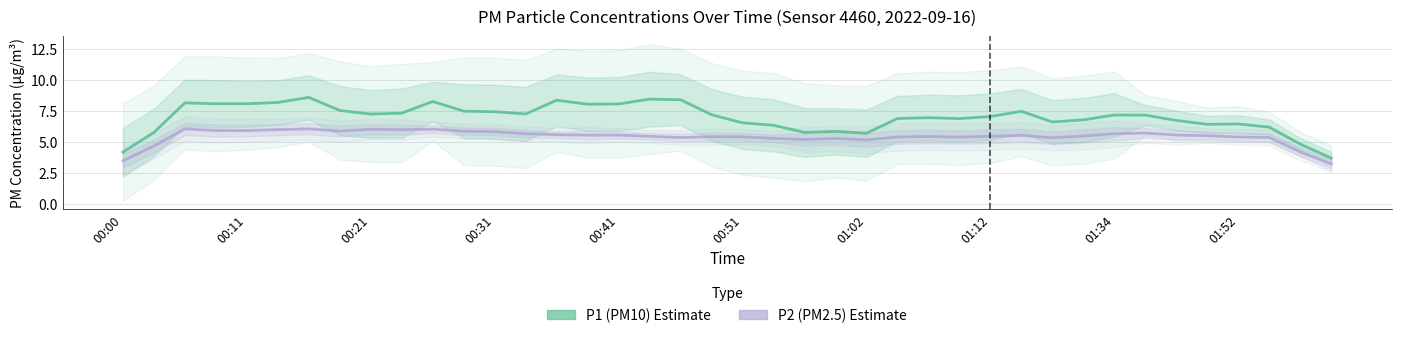

At which category does the chart reach its minimum across all series?

39